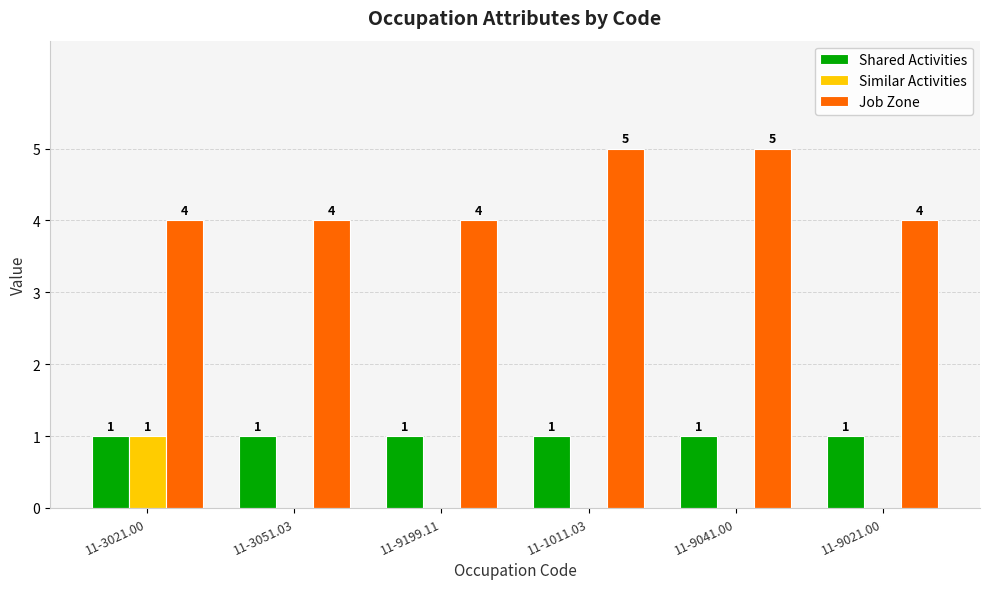

How many categories are shown in the chart?

6